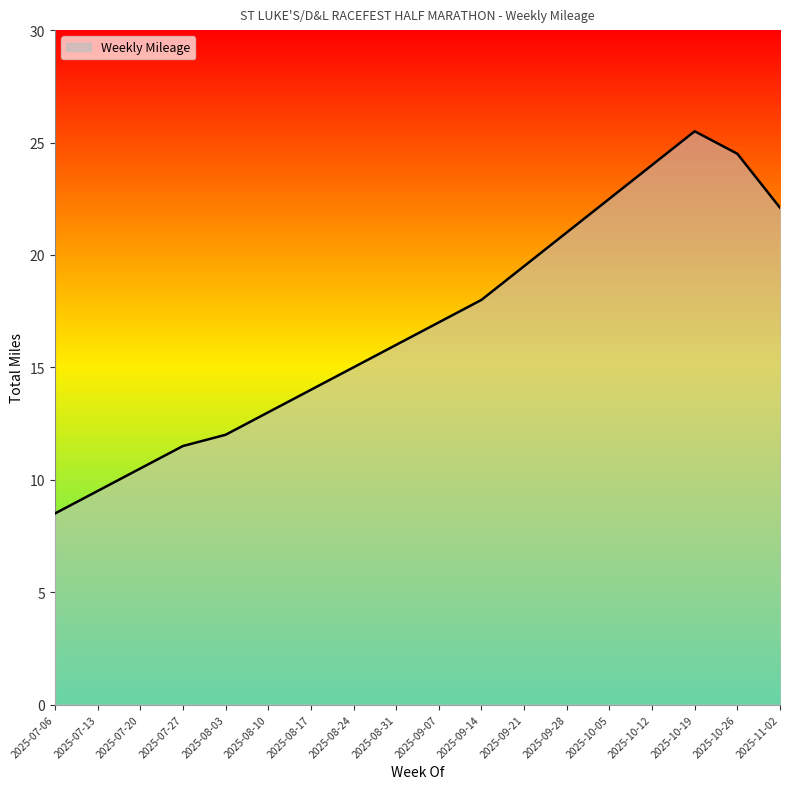

Reading left to right, transcribe all the data shown in this chart.

2025-07-06=8.5	2025-07-13=9.5	2025-07-20=10.5	2025-07-27=11.5	2025-08-03=12.0	2025-08-10=13.0	2025-08-17=14.0	2025-08-24=15.0	2025-08-31=16.0	2025-09-07=17.0	2025-09-14=18.0	2025-09-21=19.5	2025-09-28=21.0	2025-10-05=22.5	2025-10-12=24.0	2025-10-19=25.5	2025-10-26=24.5	2025-11-02=22.1